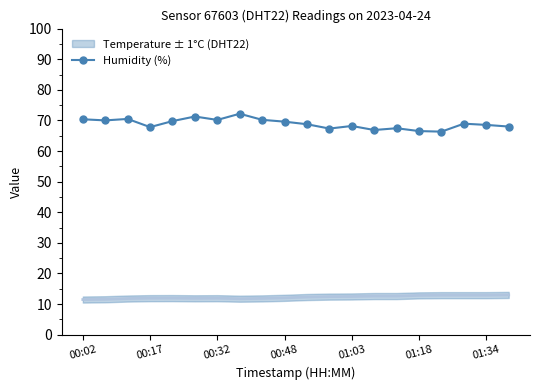

What is the highest value of the Humidity (%) series?

72.2